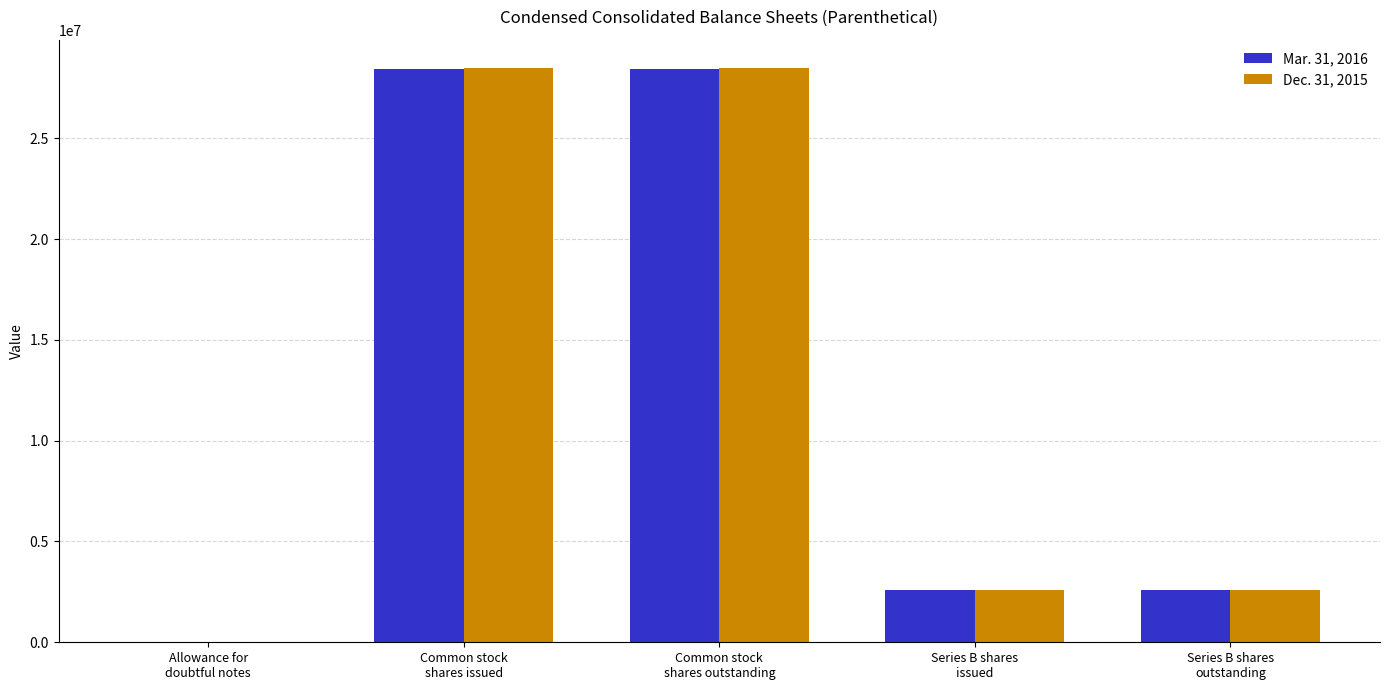

Count the number of categories in the chart.

5